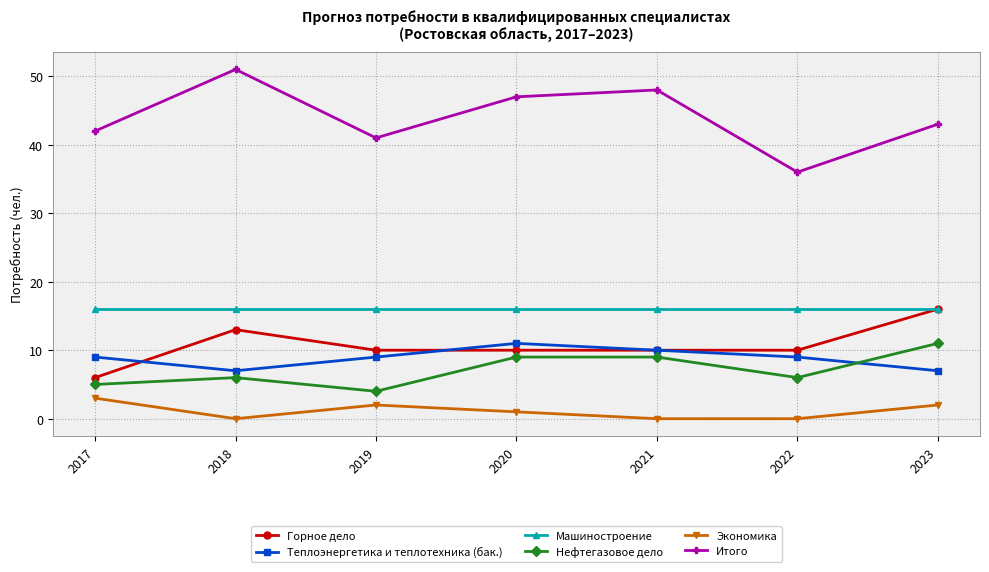

What is the difference between the second highest and second lowest values in the Нефтегазовое дело series?

4